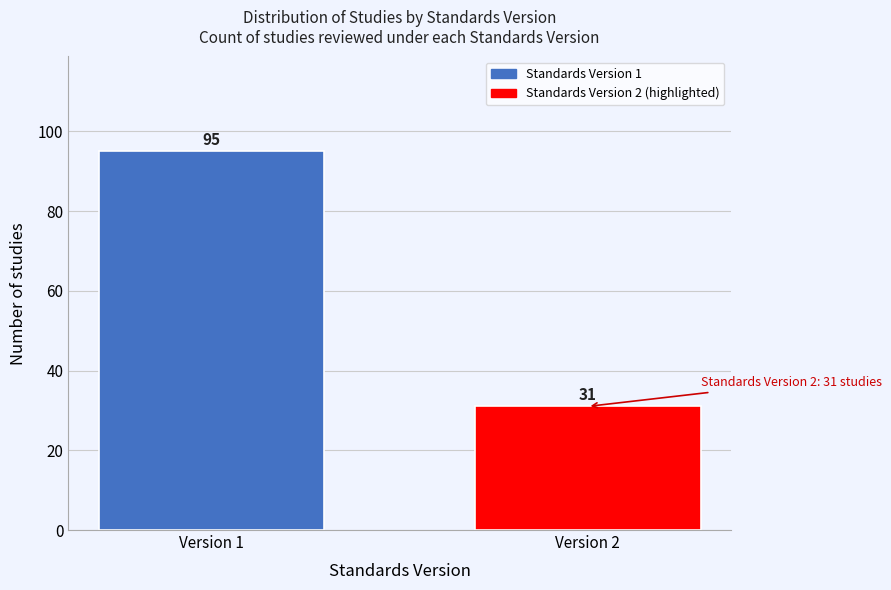

Reading left to right, what are all the values shown in this chart?

95	31